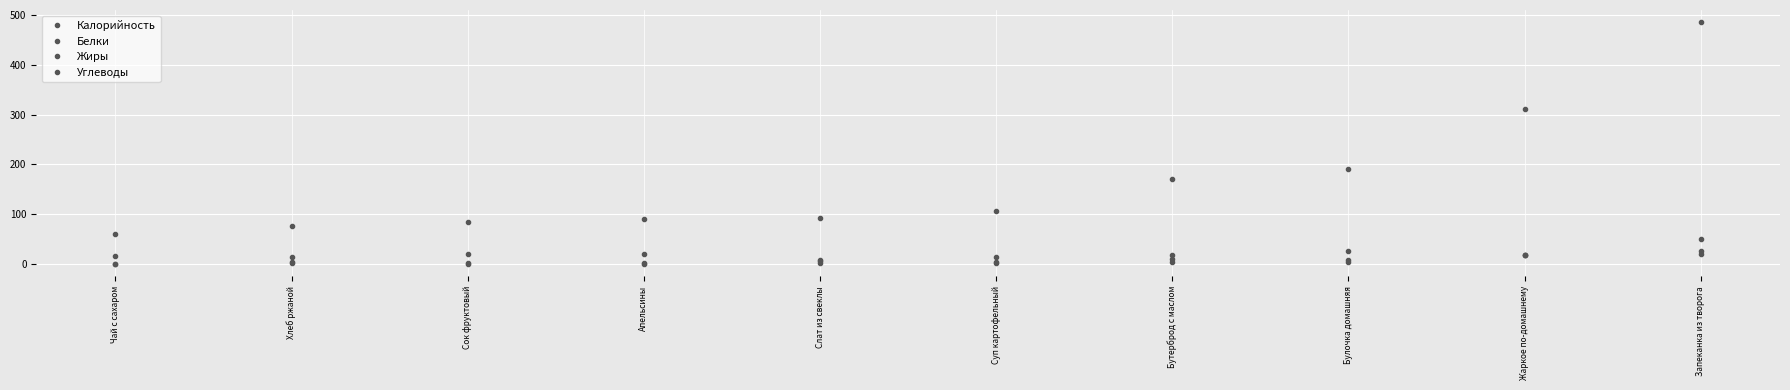

True or false: Белки has a value of 5 at Хлеб ржаной.

False